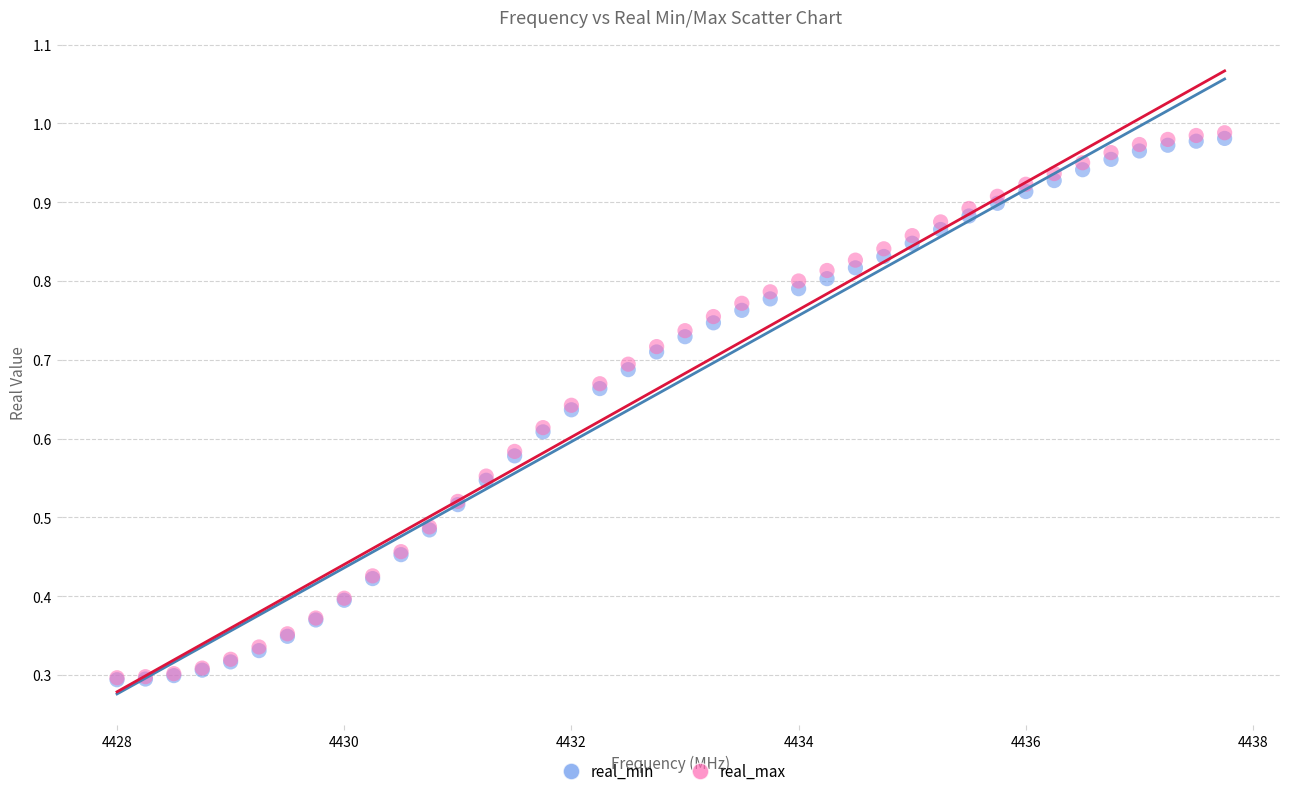

What are all the series names shown in the legend?

real_min, real_max